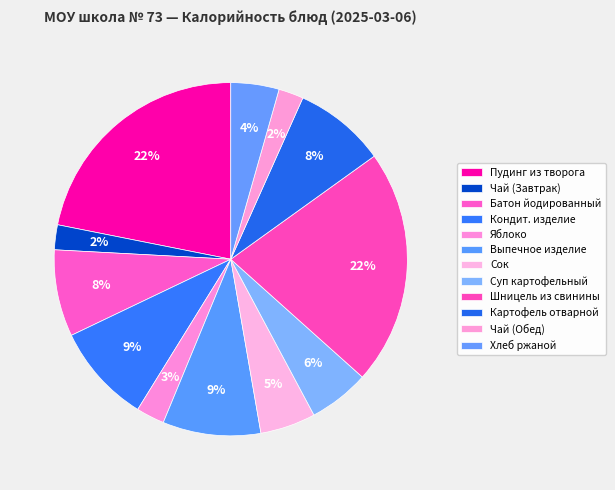

How many slices are in this pie chart?

12